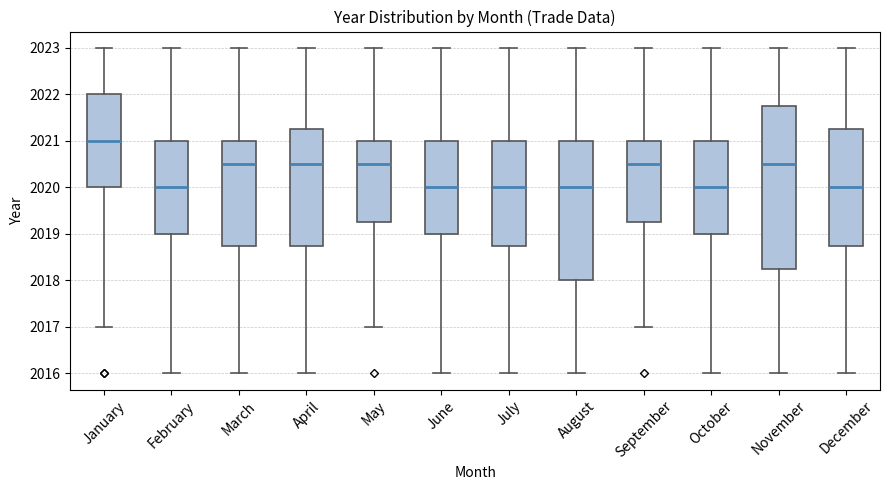

Reading left to right, transcribe this box plot: for each box, give where its median line is, the range the box spans, and where its two whiskers end, as read against the y-axis. The values are not printed on the chart, so give them approximately, as read against the axis.

January: median 2021.0, box 2020.0 to 2022.0, whiskers 2017.0 to 2023.0
February: median 2020.0, box 2019.0 to 2021.0, whiskers 2016.0 to 2023.0
March: median 2020.5, box 2018.8 to 2021.0, whiskers 2016.0 to 2023.0
April: median 2020.5, box 2018.8 to 2021.3, whiskers 2016.0 to 2023.0
May: median 2020.5, box 2019.3 to 2021.0, whiskers 2017.0 to 2023.0
June: median 2020.0, box 2019.0 to 2021.0, whiskers 2016.0 to 2023.0
July: median 2020.0, box 2018.8 to 2021.0, whiskers 2016.0 to 2023.0
August: median 2020.0, box 2018.0 to 2021.0, whiskers 2016.0 to 2023.0
September: median 2020.5, box 2019.3 to 2021.0, whiskers 2017.0 to 2023.0
October: median 2020.0, box 2019.0 to 2021.0, whiskers 2016.0 to 2023.0
November: median 2020.5, box 2018.3 to 2021.8, whiskers 2016.0 to 2023.0
December: median 2020.0, box 2018.8 to 2021.3, whiskers 2016.0 to 2023.0